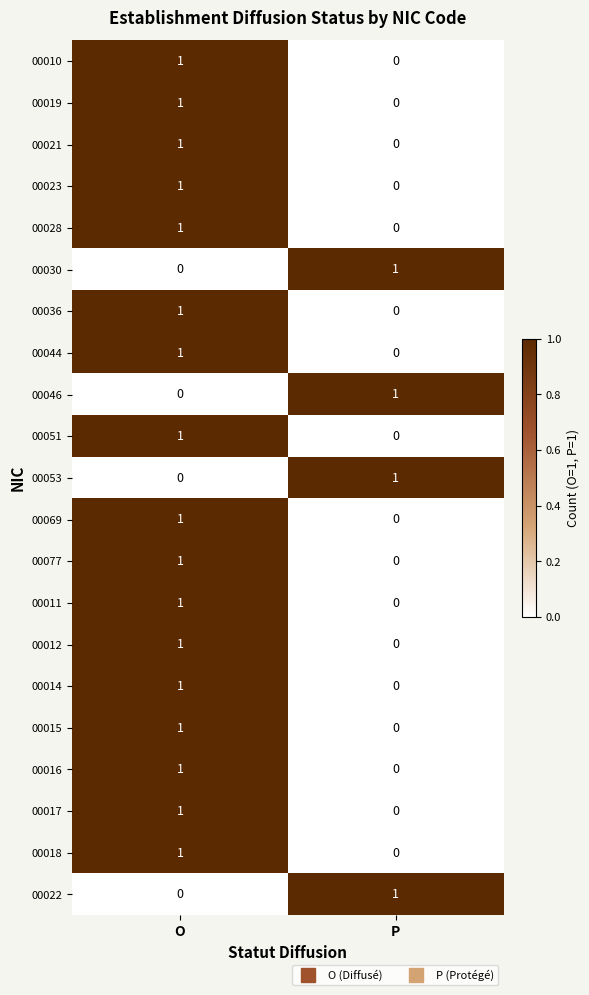

What is the total value across all series at P?

4